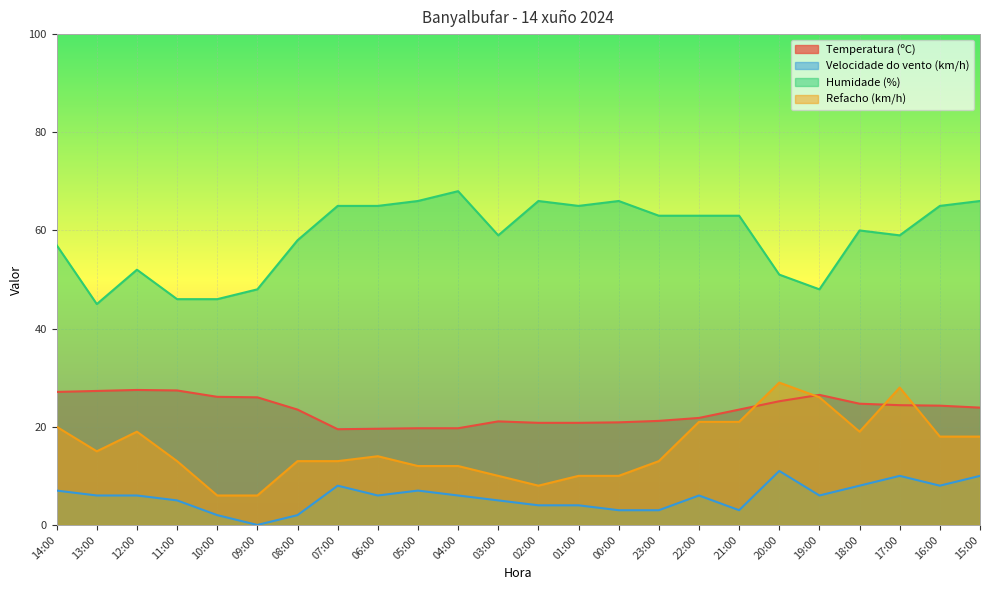

True or false: Velocidade do vento (km/h) and Refacho (km/h) cross at least once.

False